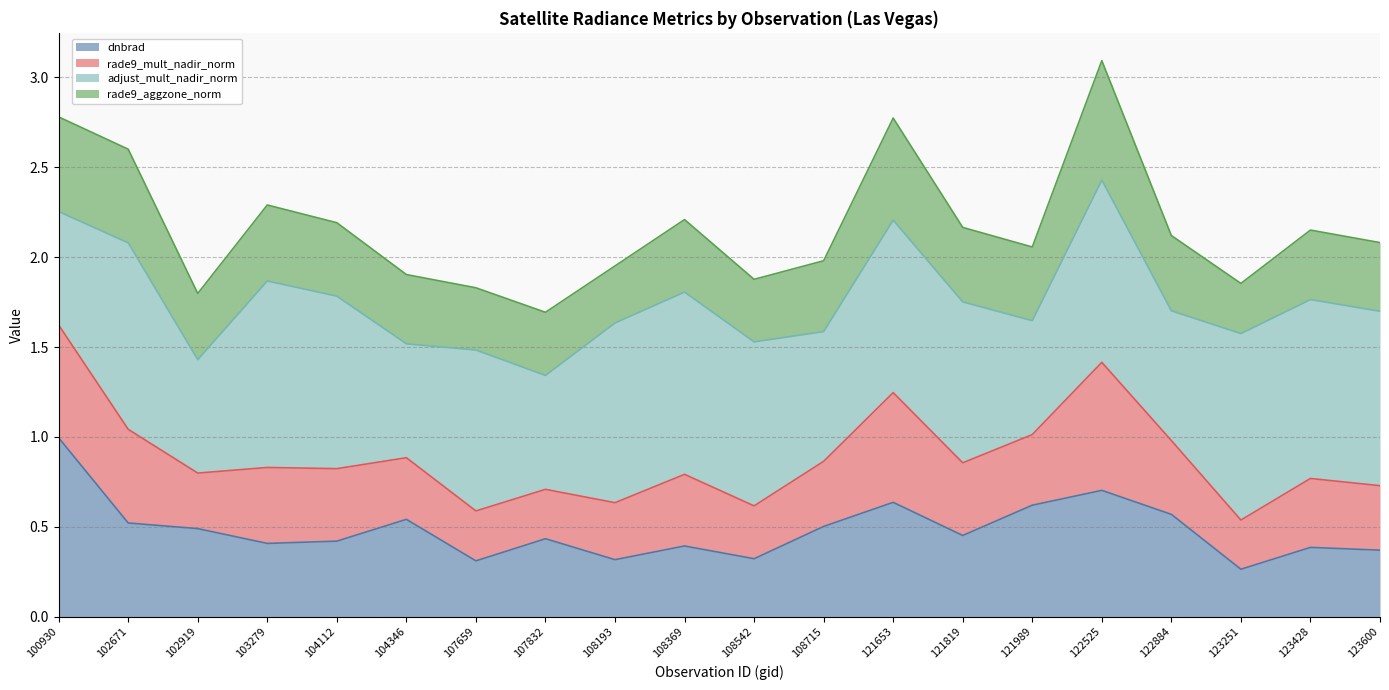

At which category is the sum across all series the highest?

122525